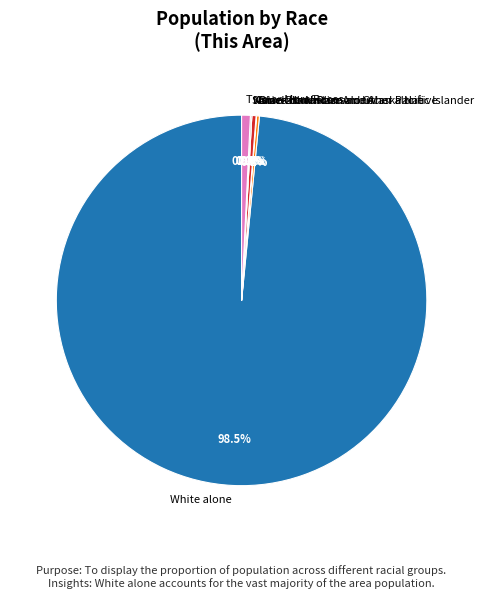

Is White alone the majority of the pie?

Yes